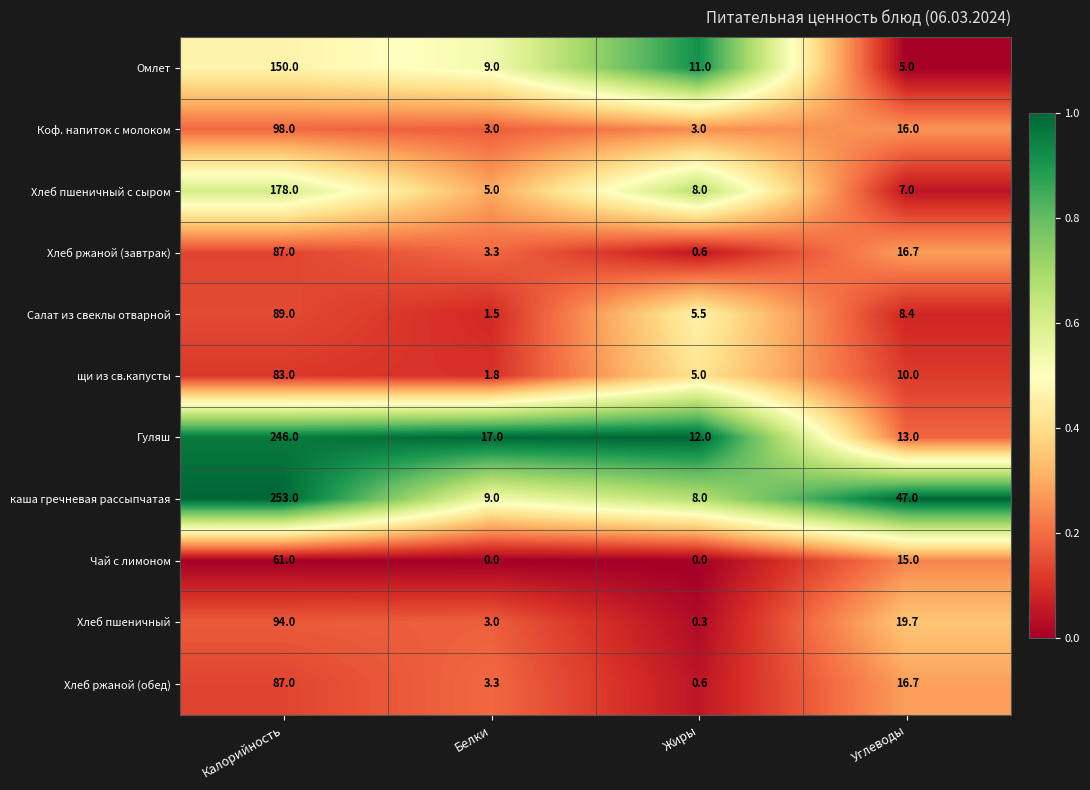

What is the difference between the highest and lowest values at Белки?

17.0